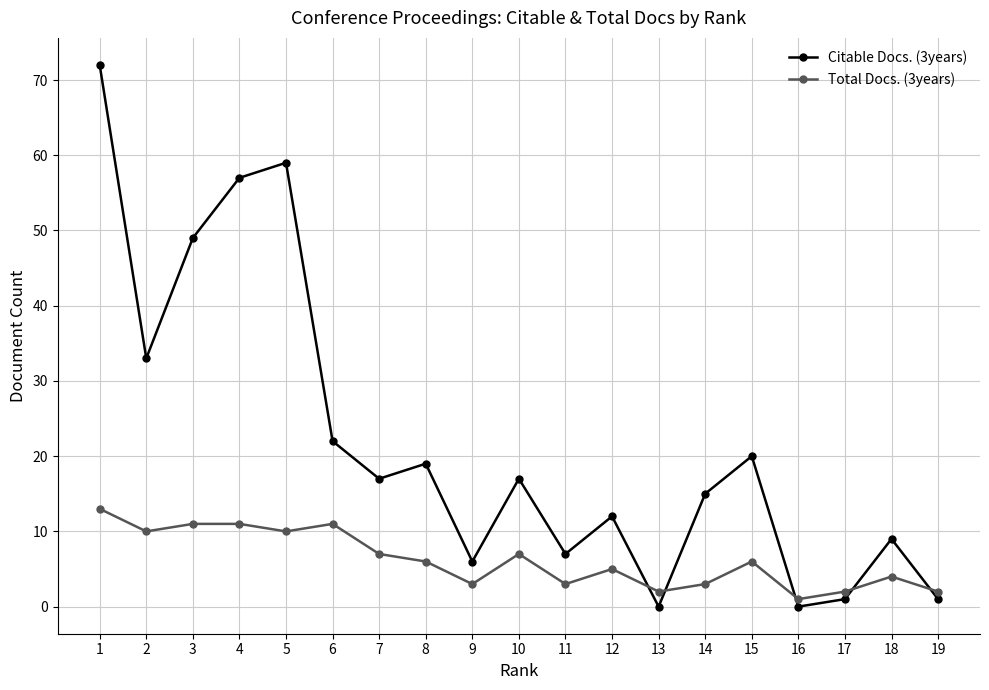

The Total Docs. (3years) series shows 5 at 12. True or false?

True